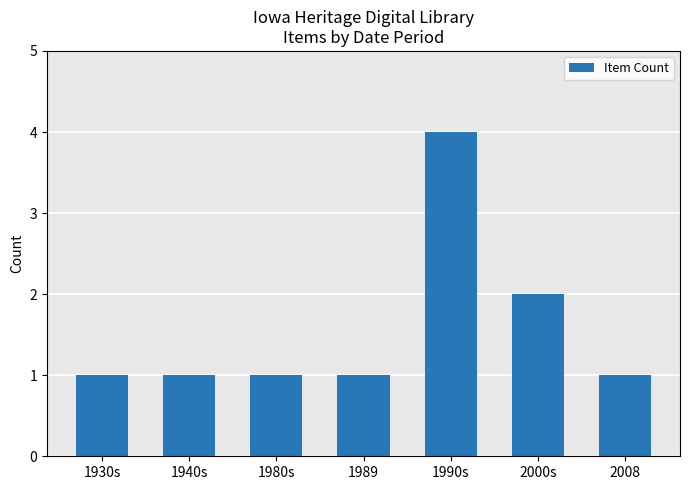

What is the label of the 5th bar from the right?

1980s